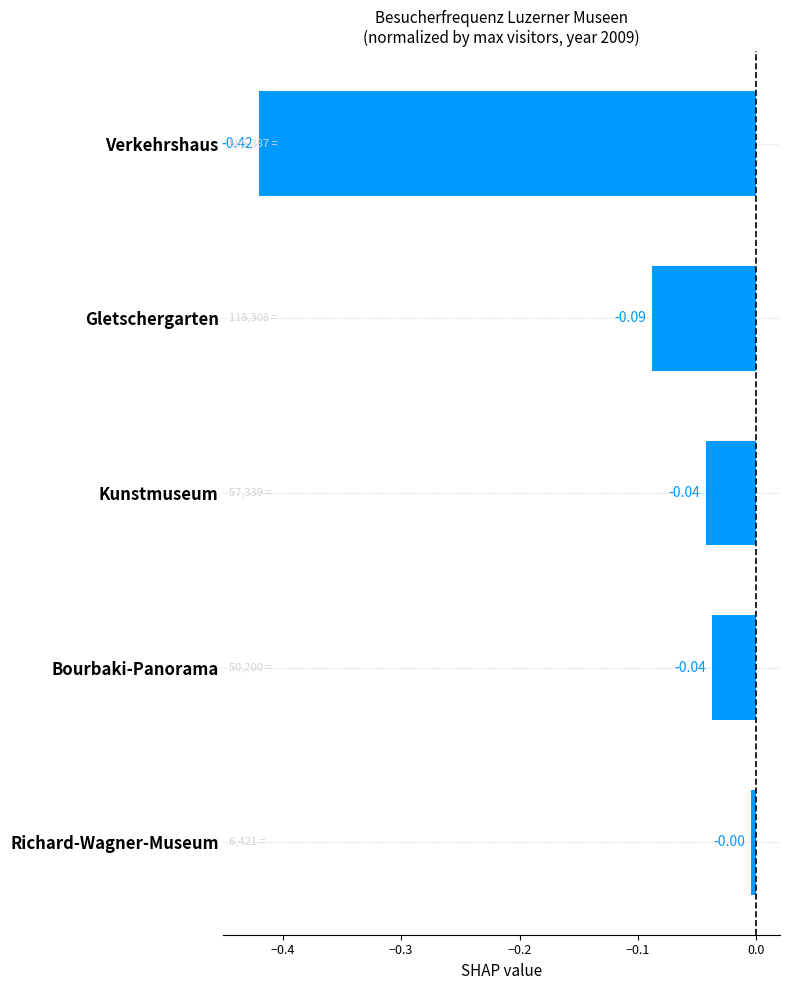

What is the sum of the values at Verkehrshaus and Bourbaki-Panorama?

-0.5